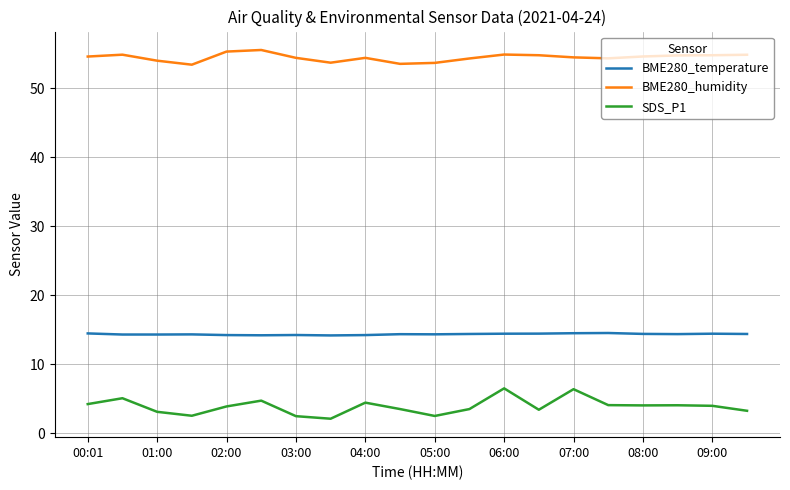

What is the difference between the maximum and minimum values in the BME280_humidity series?

2.1